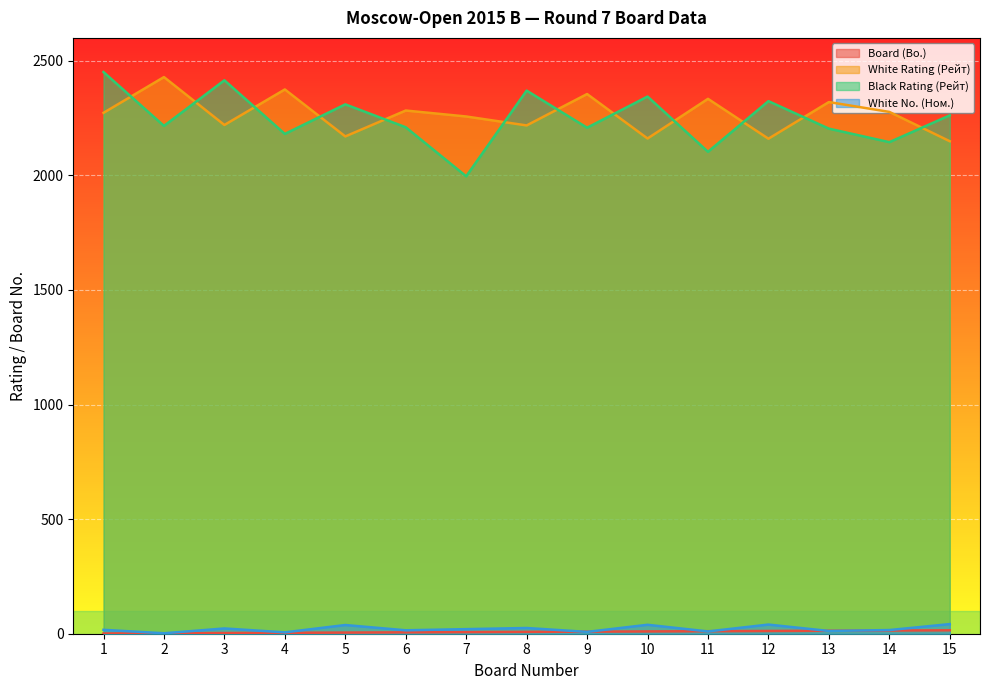

Is it true that Board (Bo.) equals 4 at 3?

False